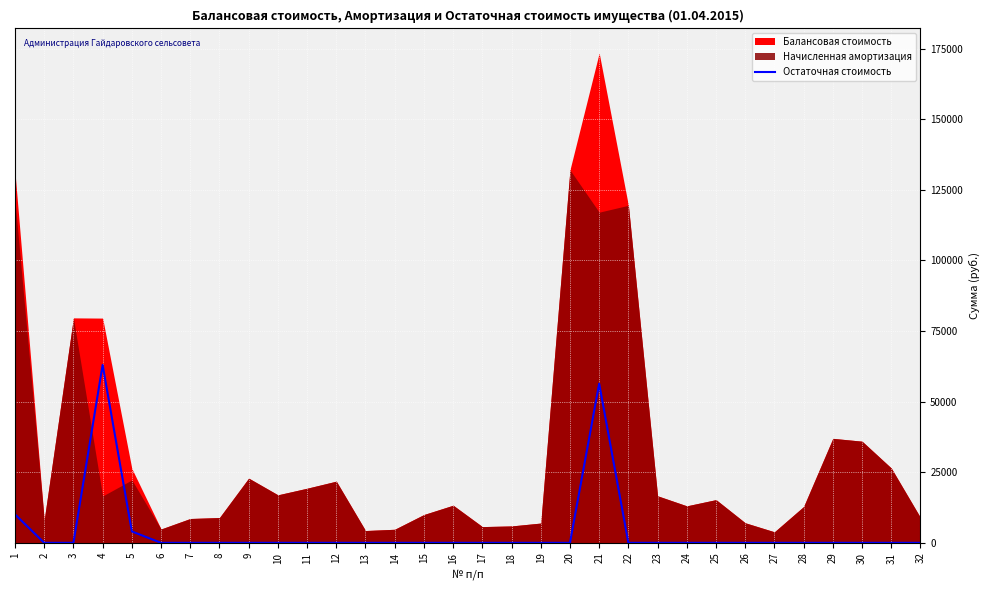

Does the chart display data point markers on the line(s)?

No